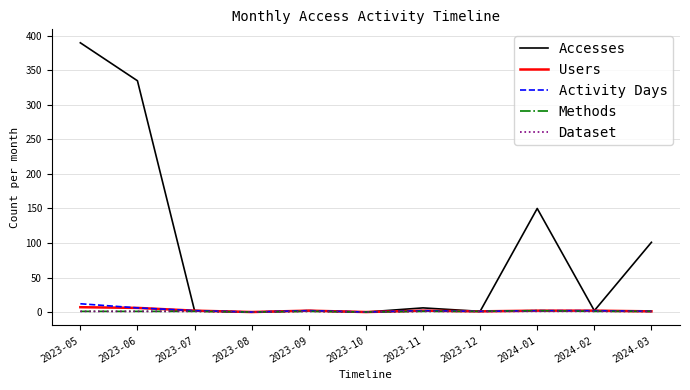

Between 2023-06 and 2023-07, which series saw the biggest shift?

Accesses